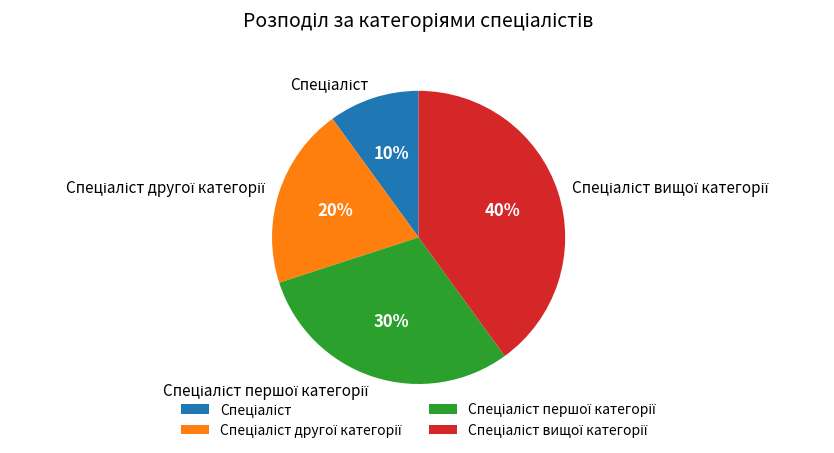

Is there a majority slice in this chart?

No